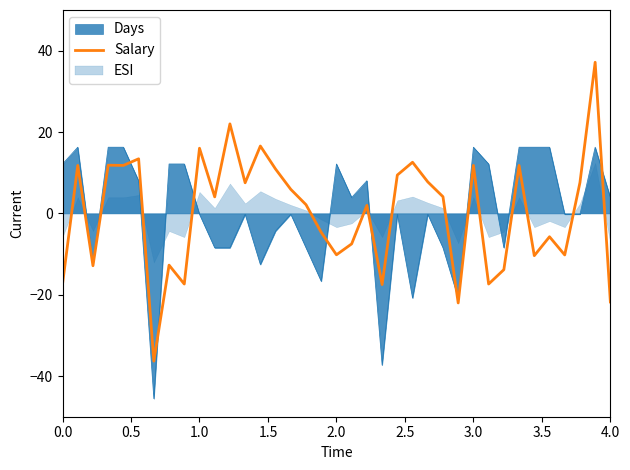

How many data points does each series have?

37